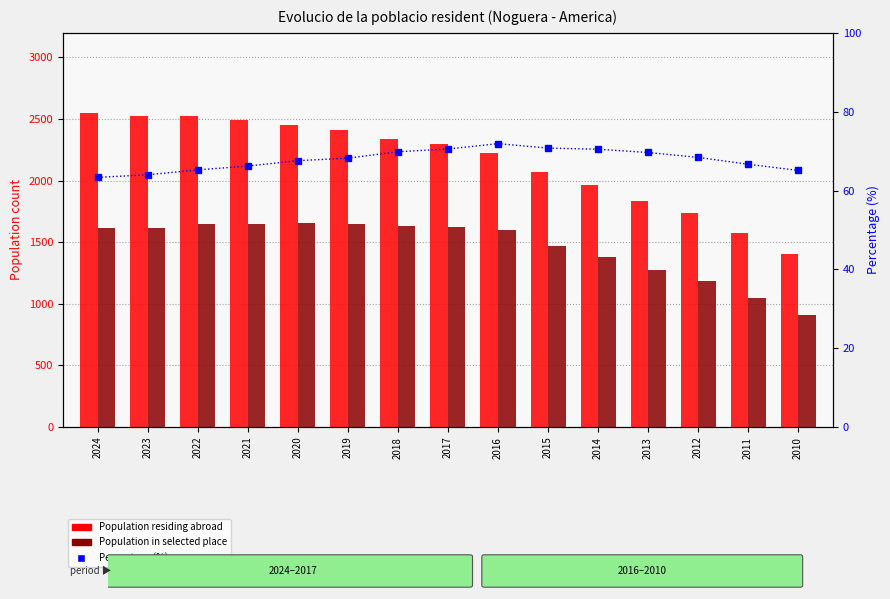

Reading left to right, list all the values displayed in this chart.

Population residing abroad: 2024=2553.0	2023=2527.0	2022=2529.0	2021=2489.0	2020=2455.0	2019=2413.0	2018=2338.0	2017=2297.0	2016=2227.0	2015=2073.0	2014=1961.0	2013=1832.0	2012=1735.0	2011=1572.0	2010=1401.0
Population in selected place: 2024=1617.0	2023=1617.0	2022=1650.0	2021=1648.0	2020=1659.0	2019=1646.0	2018=1633.0	2017=1620.0	2016=1601.0	2015=1467.0	2014=1382.0	2013=1276.0	2012=1187.0	2011=1048.0	2010=912.0
Percentage (%): 2024=63.3	2023=64.0	2022=65.2	2021=66.2	2020=67.6	2019=68.2	2018=69.8	2017=70.5	2016=71.9	2015=70.8	2014=70.5	2013=69.7	2012=68.4	2011=66.7	2010=65.1